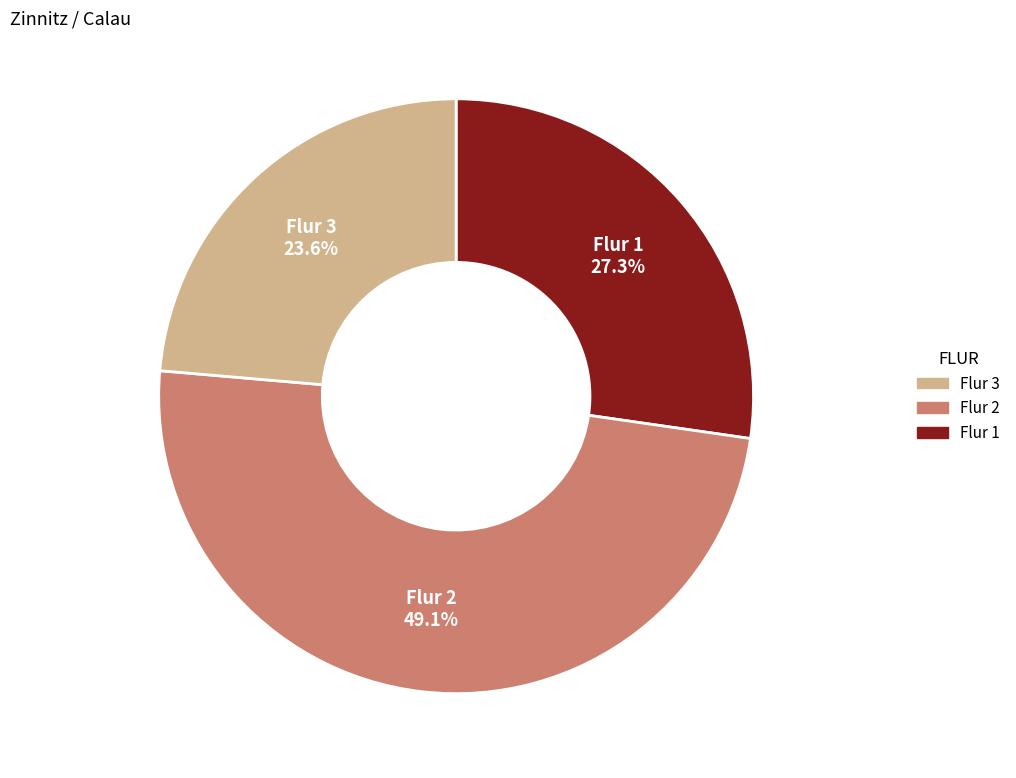

Is there any slice that represents more than half of the pie?

No